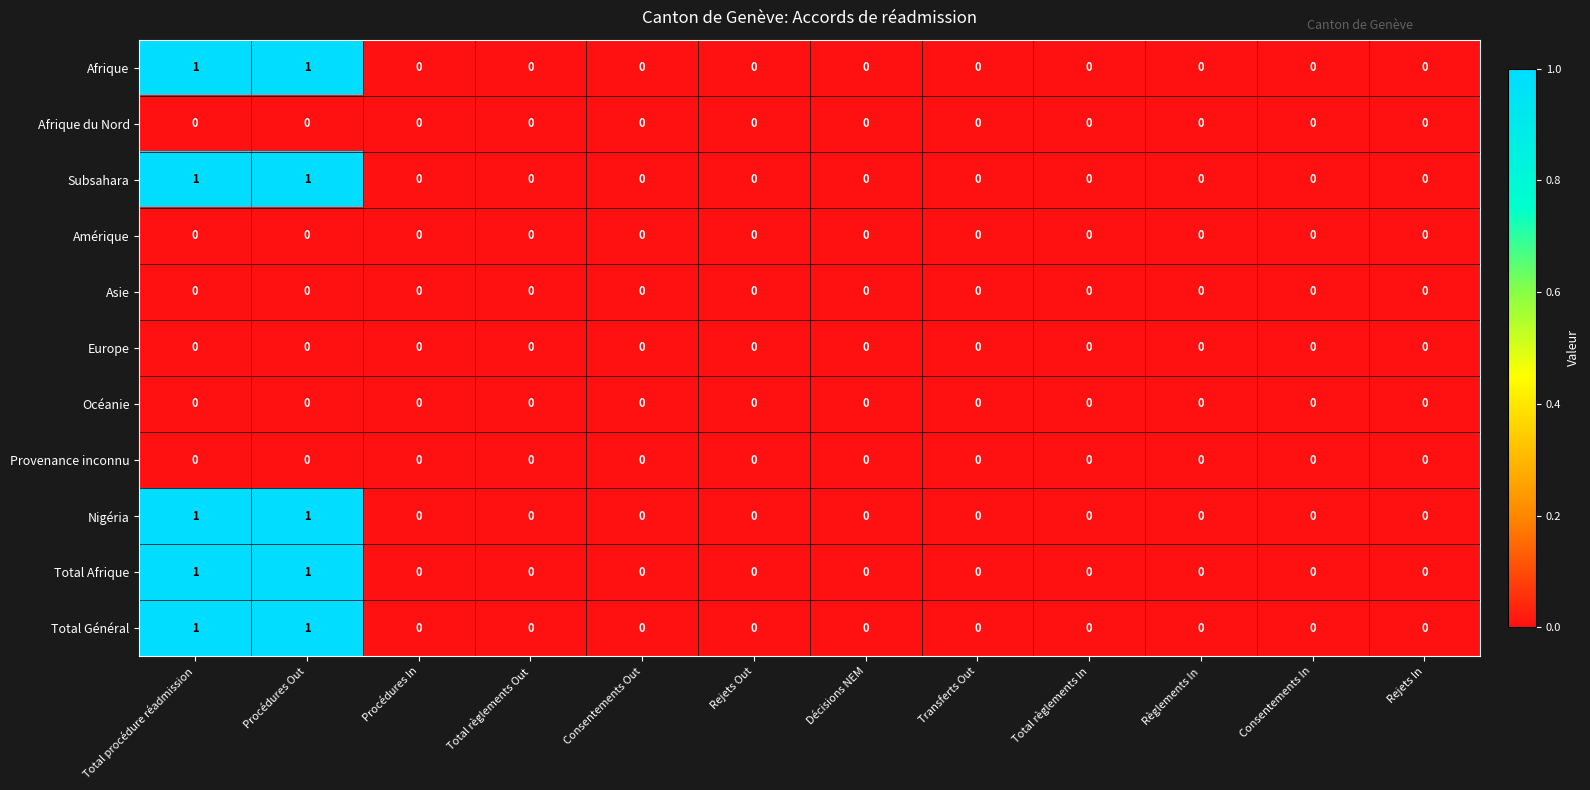

The Total Général series shows 0 at Transferts Out. True or false?

True